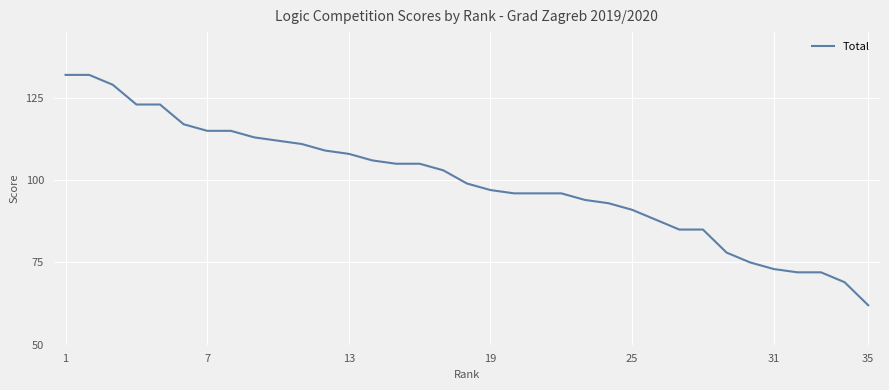

What is the maximum value shown in the chart?

132